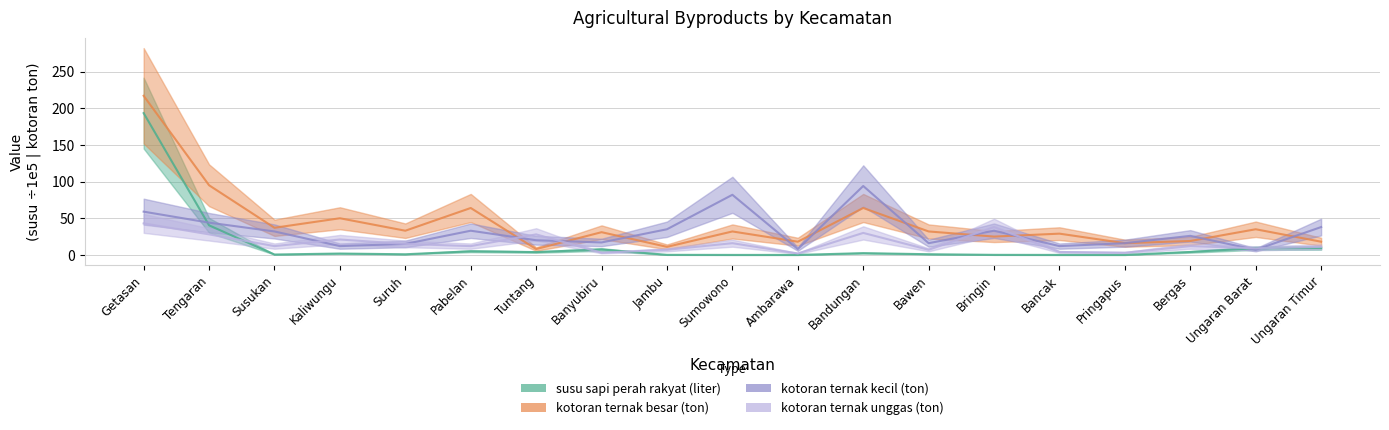

Which category has the highest value across all series?

Getasan